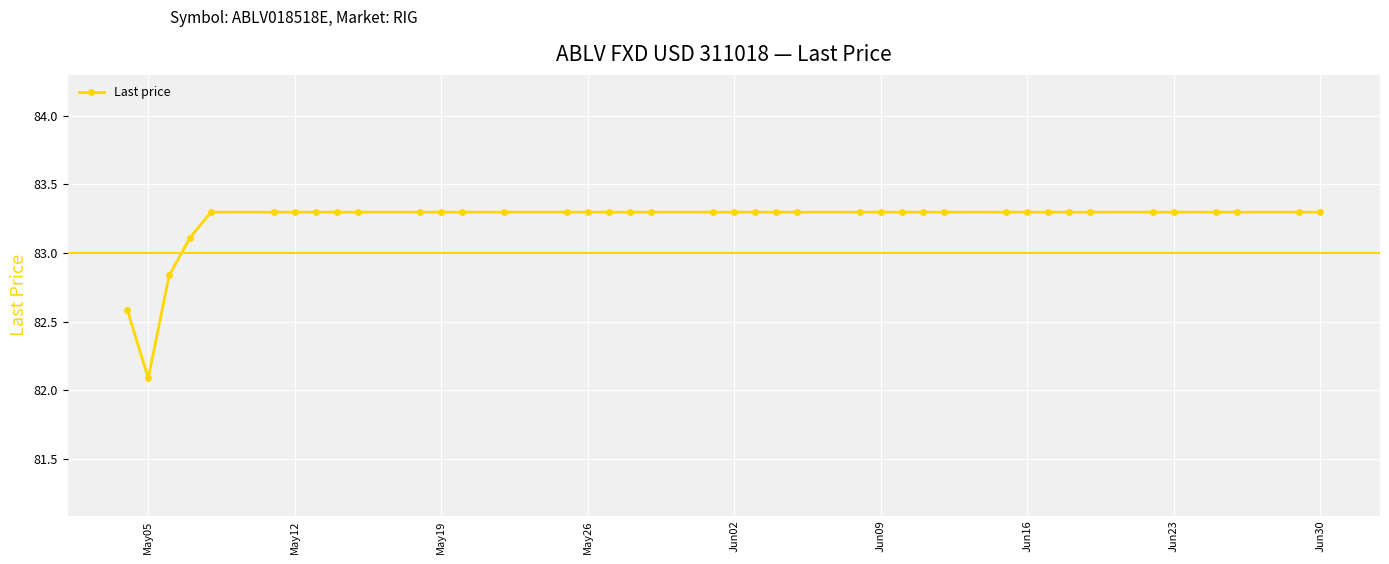

What is the value of the 25th point from the left?

83.3